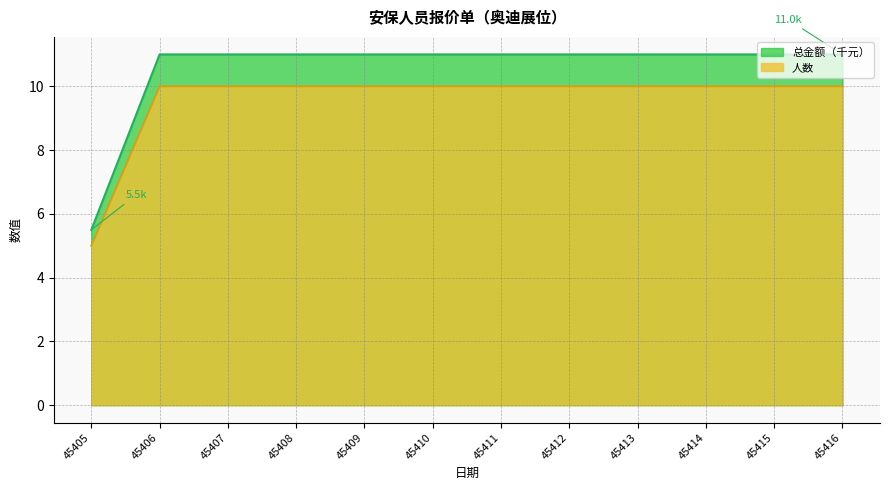

True or false: 总金额（千元） has a value of 11.0 at 45407.

True